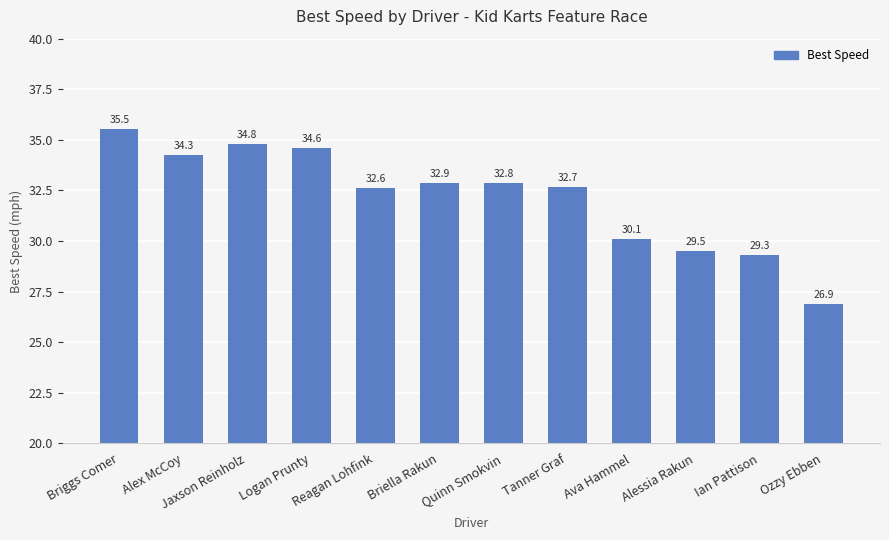

Which category has the highest value across all series?

Briggs Comer